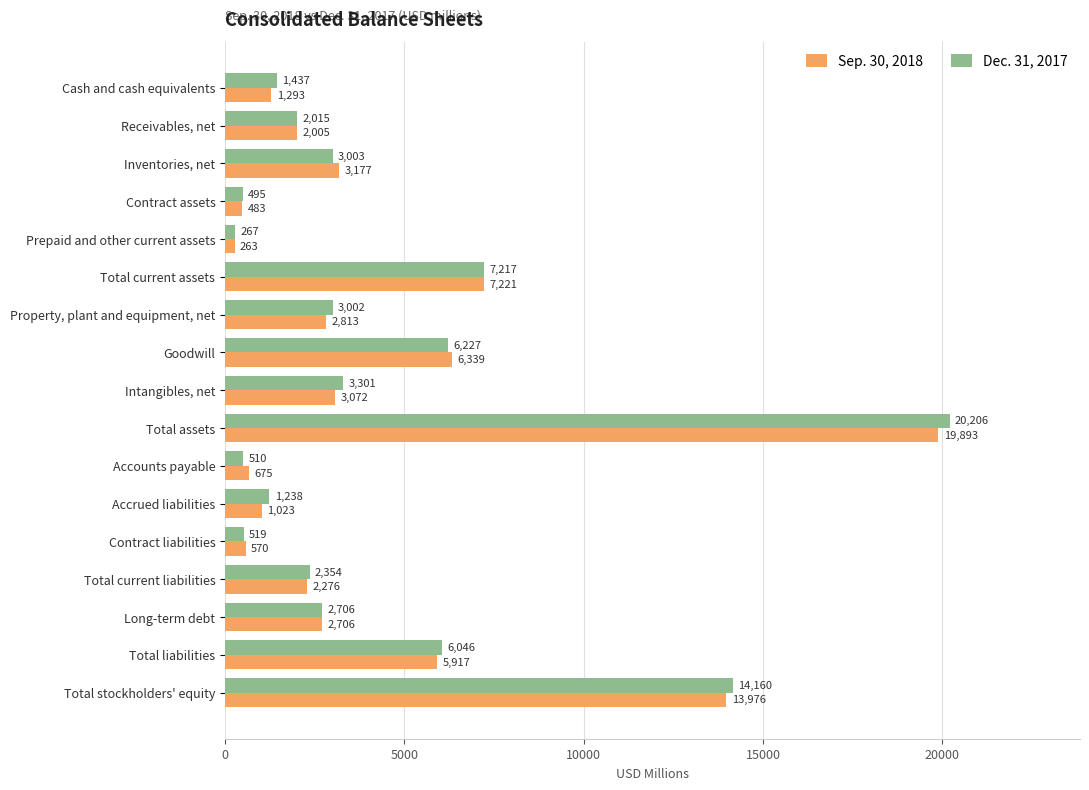

Which series has the widest spread of values?

Dec. 31, 2017